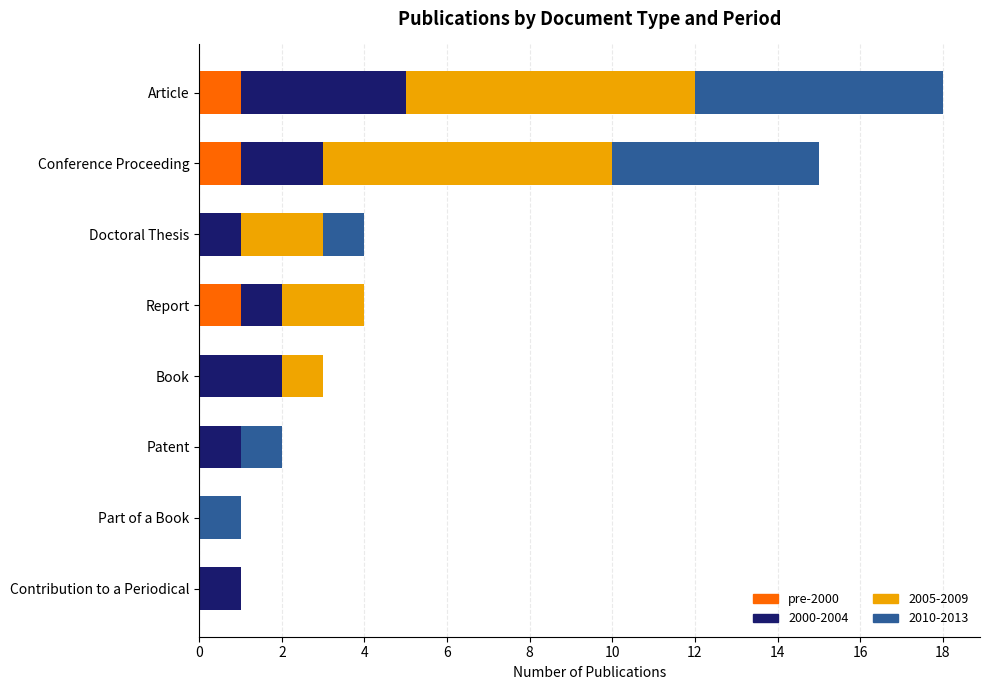

True or false: pre-2000 has a value of 1 at Contribution to a Periodical.

False